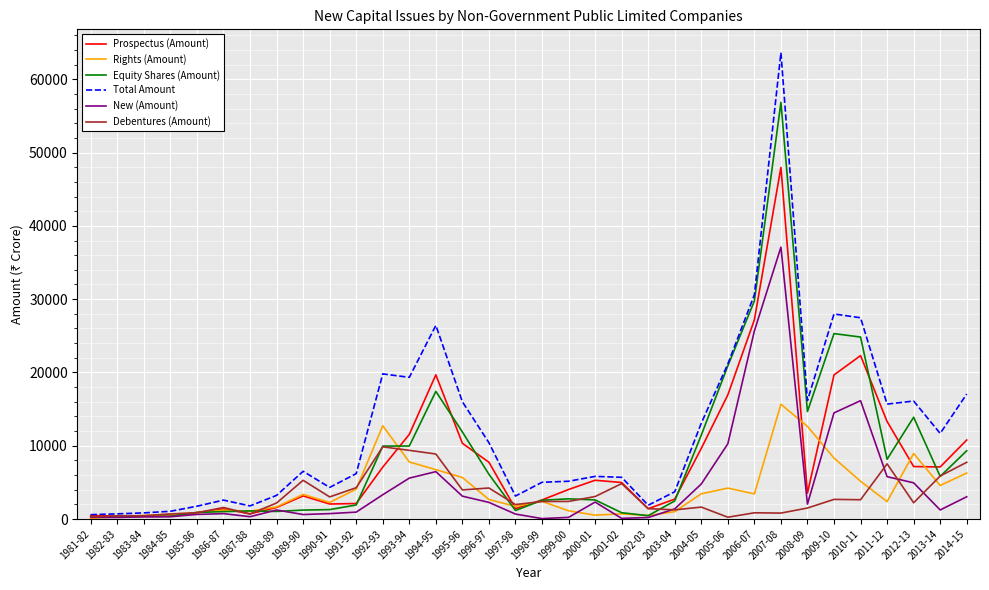

What is the difference between the Rights (Amount) values at 1986-87 and 1992-93?

11518